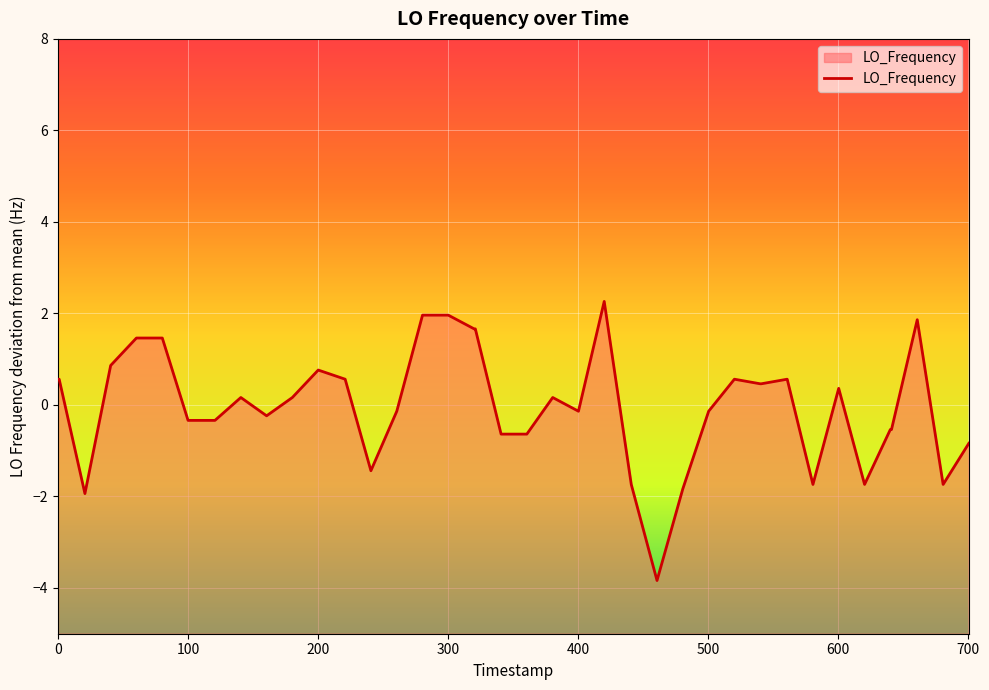

What is the smallest value displayed?

-3.8